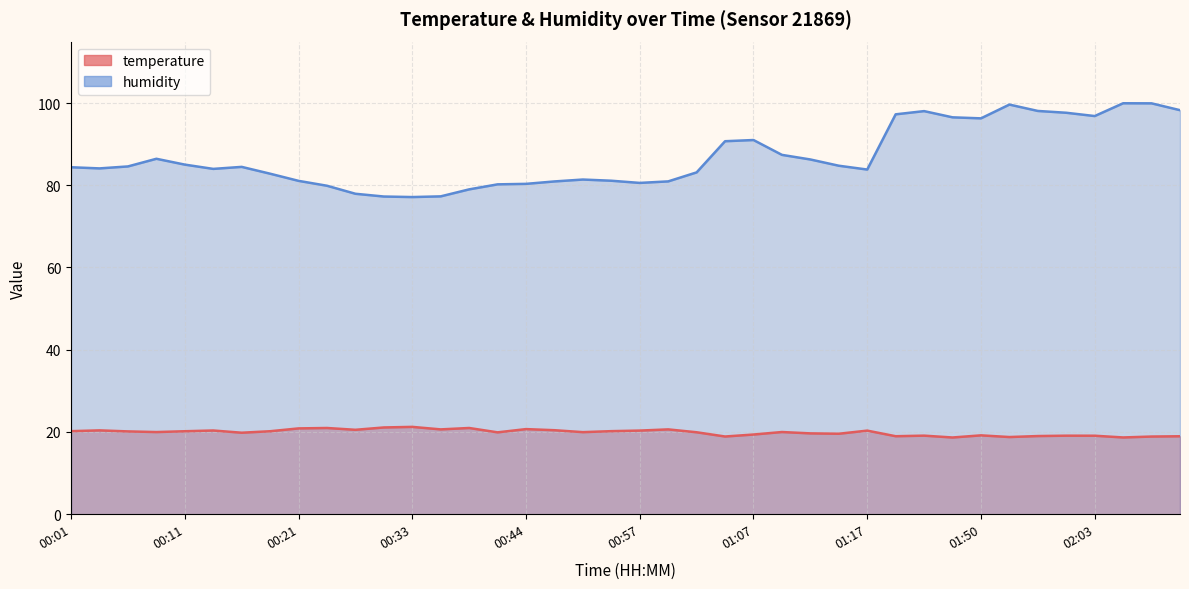

What is the smallest value displayed?

18.7